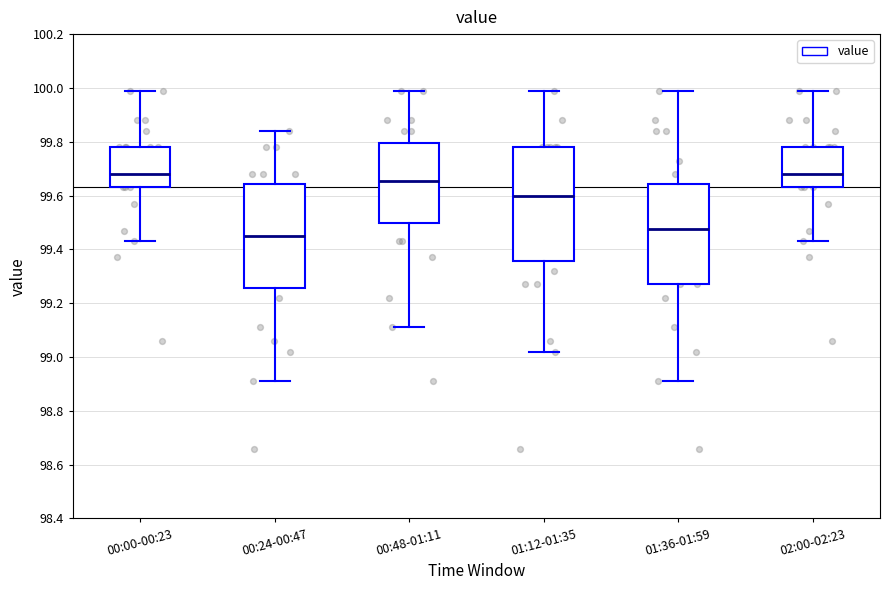

Reading left to right, read every box against the y-axis: the position of its median line, the range the box covers, and the ends of its whiskers. The values are not printed on the chart, so give them approximately, as read against the axis.

00:00-00:23: median 99.68, box 99.64 to 99.78, whiskers 99.44 to 100.00
00:24-00:47: median 99.46, box 99.26 to 99.64, whiskers 98.92 to 99.84
00:48-01:11: median 99.66, box 99.50 to 99.80, whiskers 99.12 to 100.00
01:12-01:35: median 99.60, box 99.36 to 99.78, whiskers 99.02 to 100.00
01:36-01:59: median 99.48, box 99.28 to 99.64, whiskers 98.92 to 100.00
02:00-02:23: median 99.68, box 99.64 to 99.78, whiskers 99.44 to 100.00